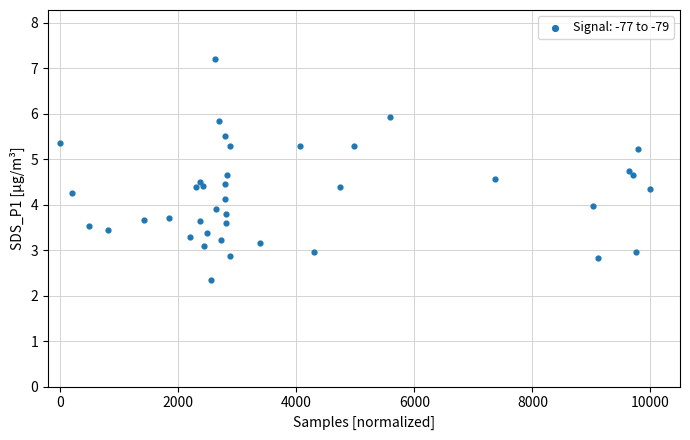

What is the range of X values (max minus min)?

10000.0